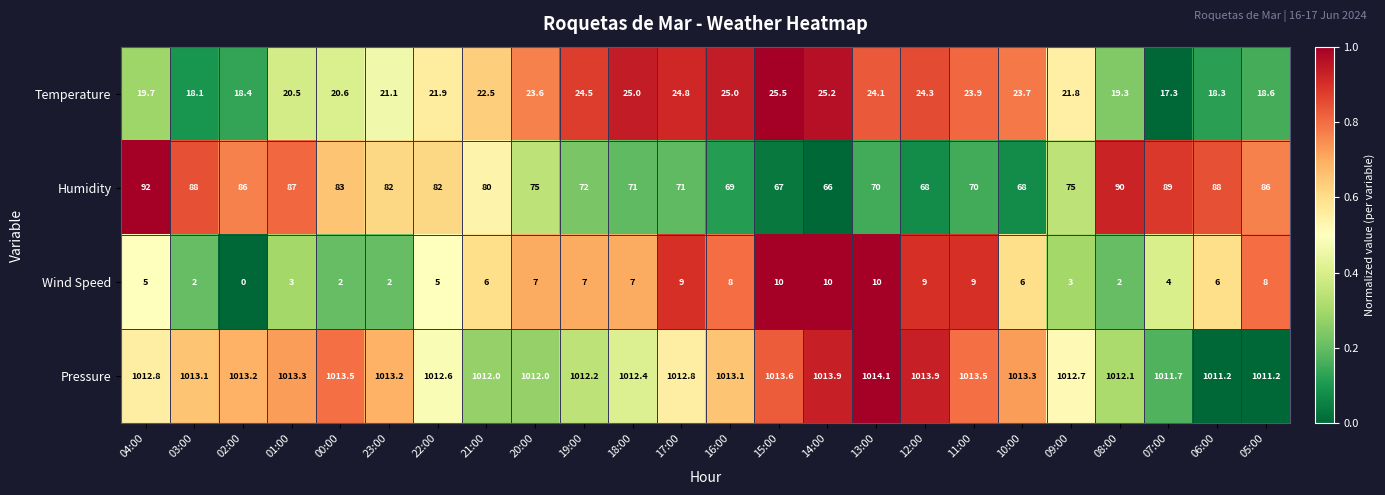

What value does the Pressure series have at 05:00?

1011.2